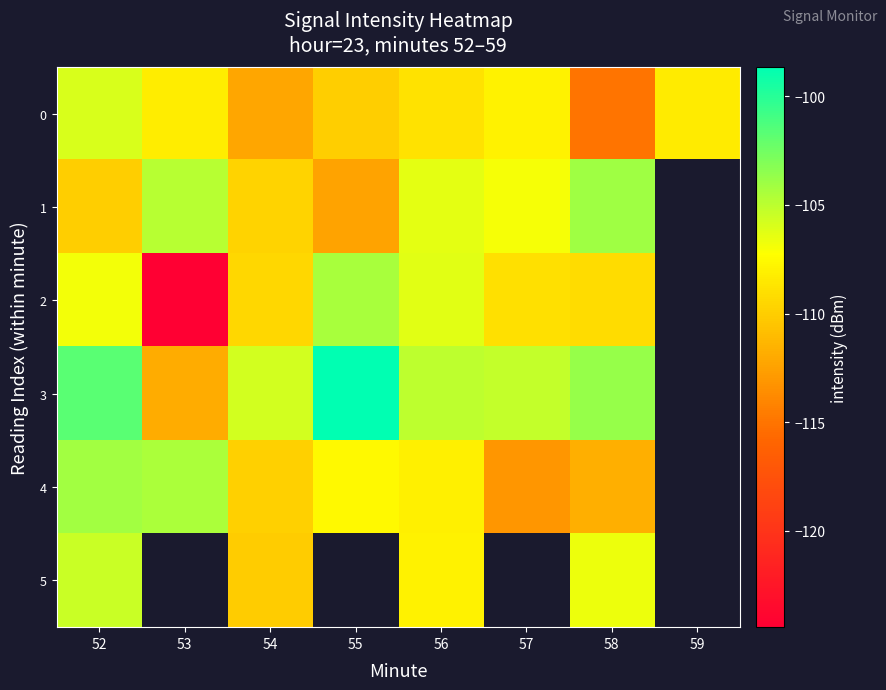

Is it true that 0 equals -108.2 at 53?

True